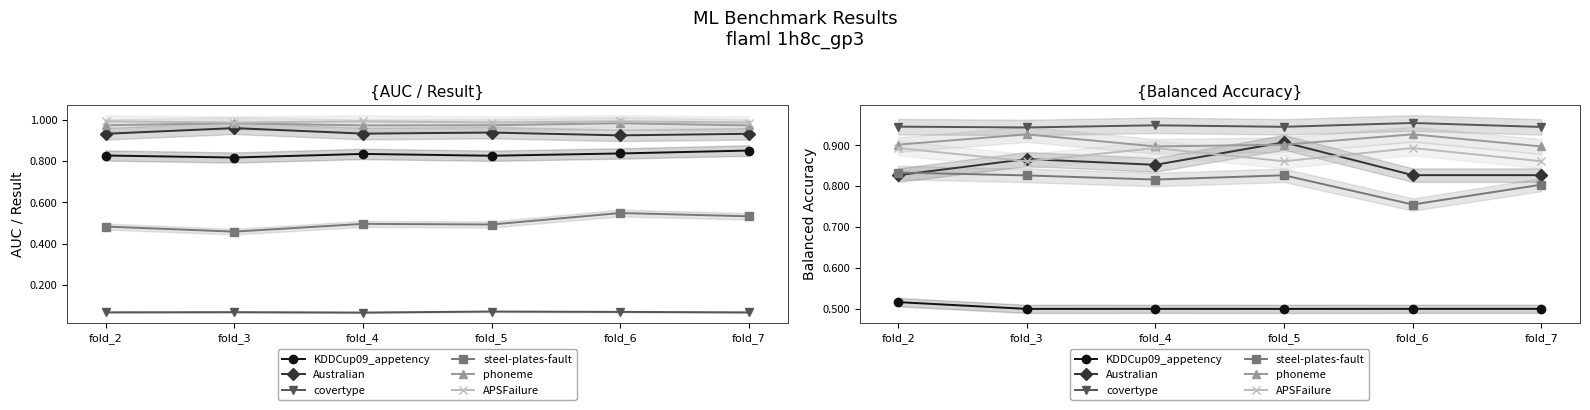

Reading left to right, extract all data points from this chart.

KDDCup09_appetency: 0.5	0.5	0.5	0.5	0.5	0.5
Australian: 0.8	0.9	0.9	0.9	0.8	0.8
covertype: 0.9	0.9	0.9	0.9	1.0	0.9
steel-plates-fault: 0.8	0.8	0.8	0.8	0.8	0.8
phoneme: 0.9	0.9	0.9	0.9	0.9	0.9
APSFailure: 0.9	0.9	0.9	0.9	0.9	0.9